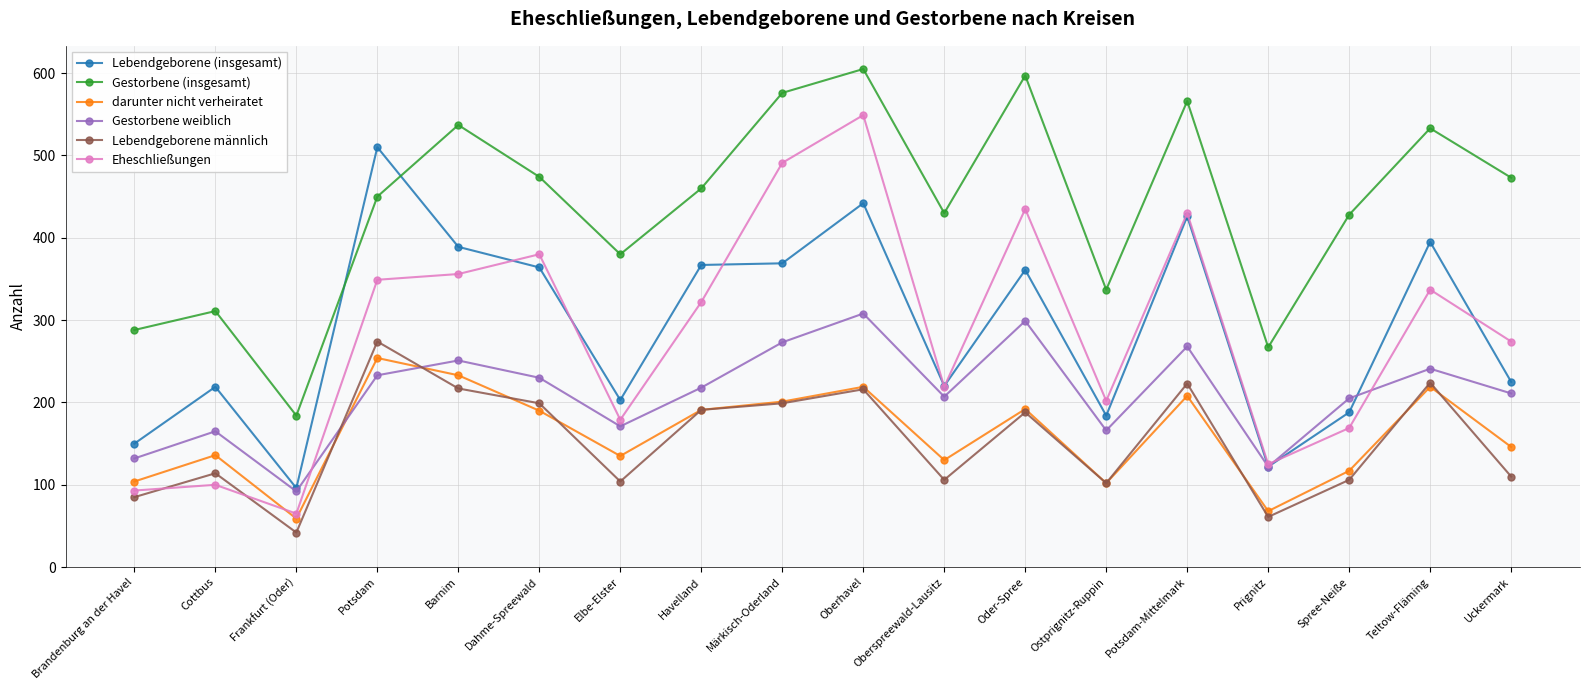

Between which two adjacent categories do Gestorbene weiblich and Lebendgeborene männlich first intersect?

Frankfurt (Oder) and Potsdam